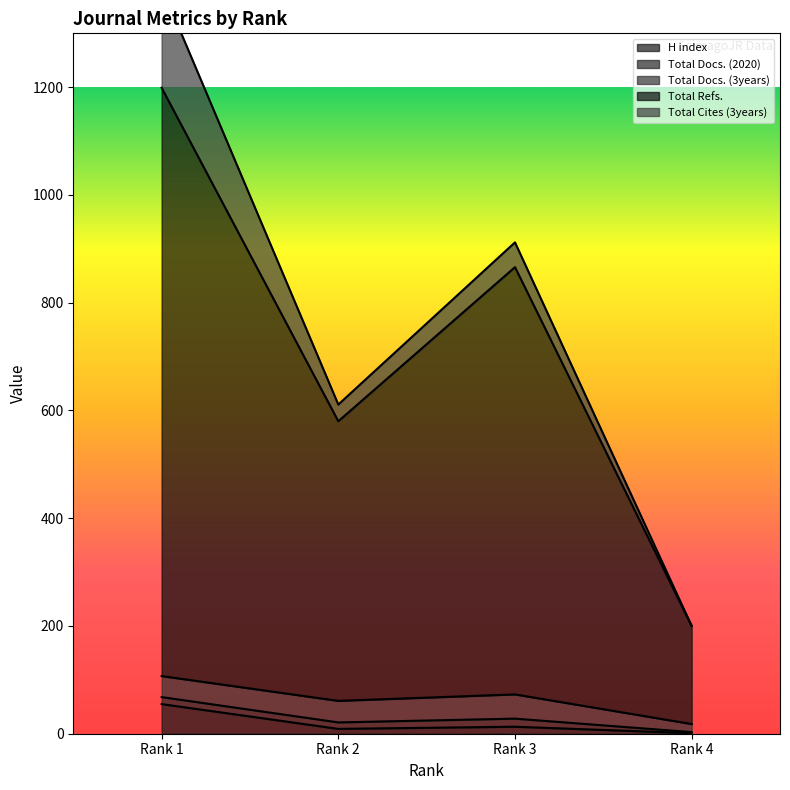

What is the total value across all series at Rank 3?

907